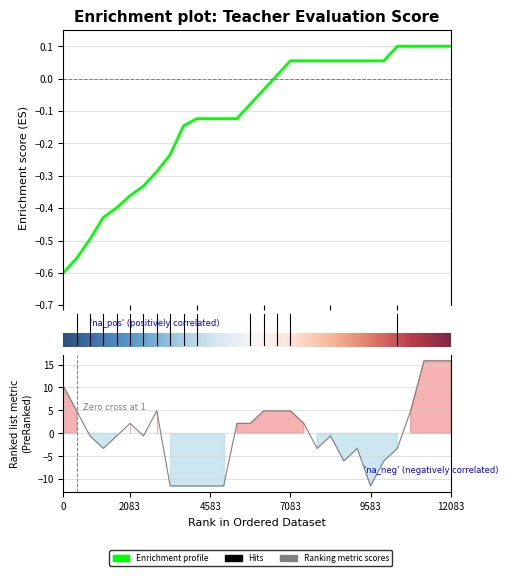

What is the difference between the second highest and second lowest values?

27.2